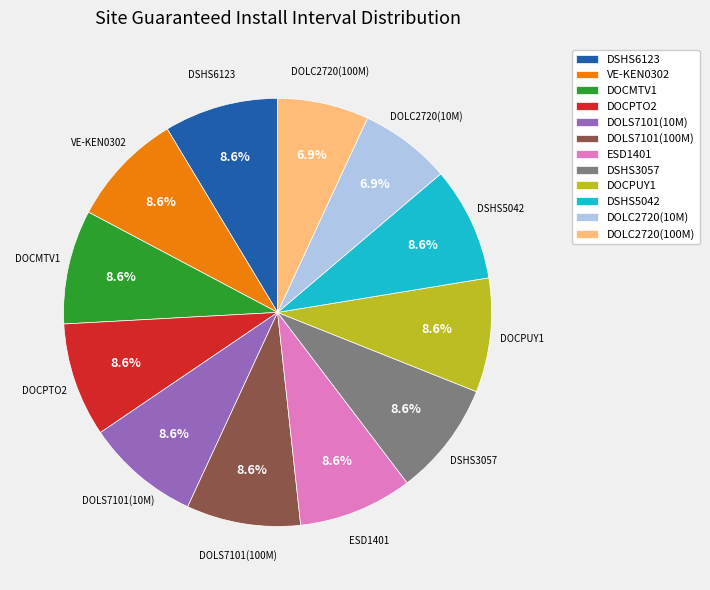

Combined, do DOLC2720(100M) and DOLS7101(10M) account for over 50%?

No